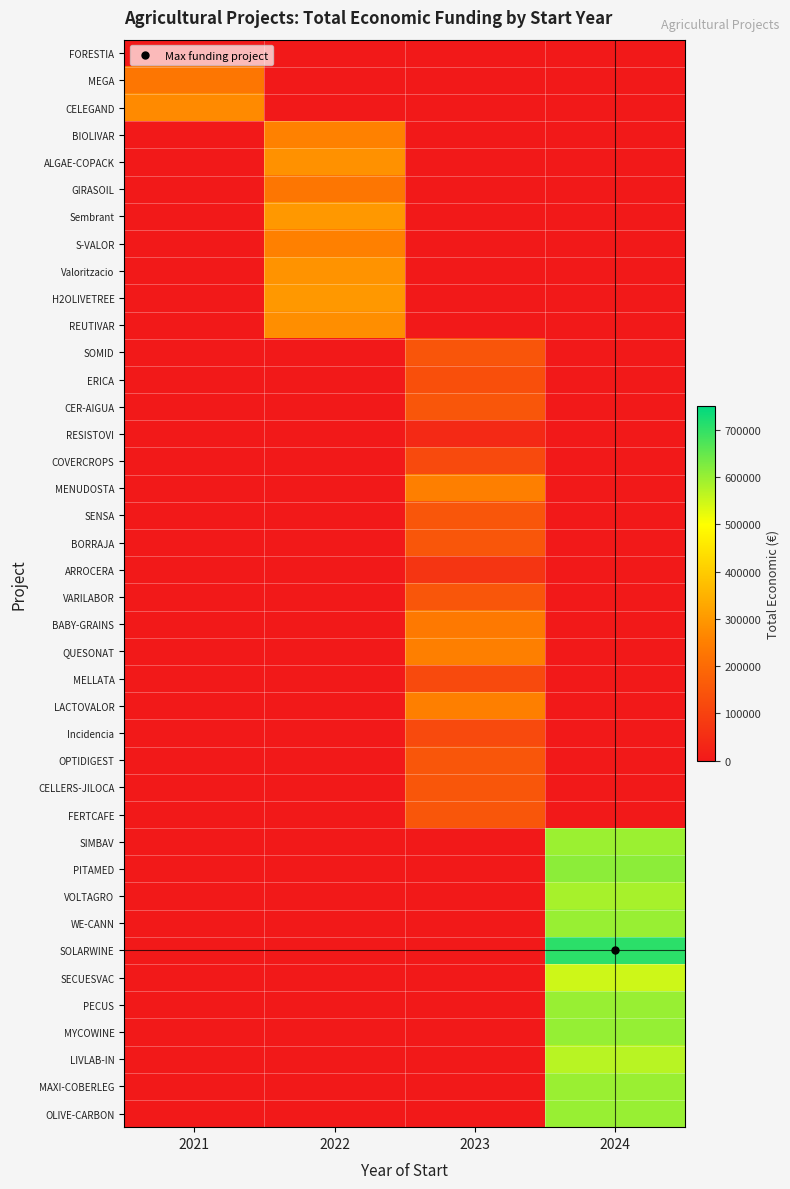

How many categories are shown in the chart?

4